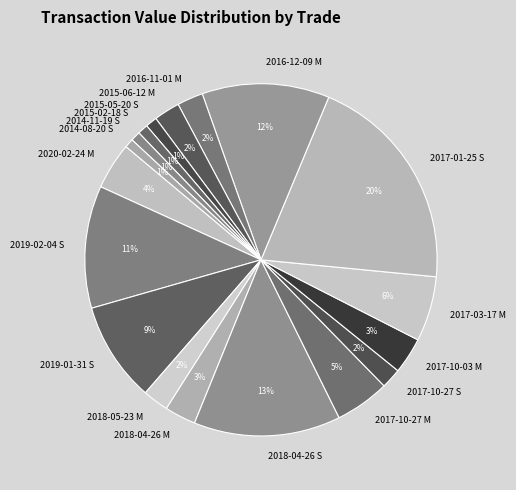

What percentage is the 2016-11-01 M slice, to the nearest percent?

2%